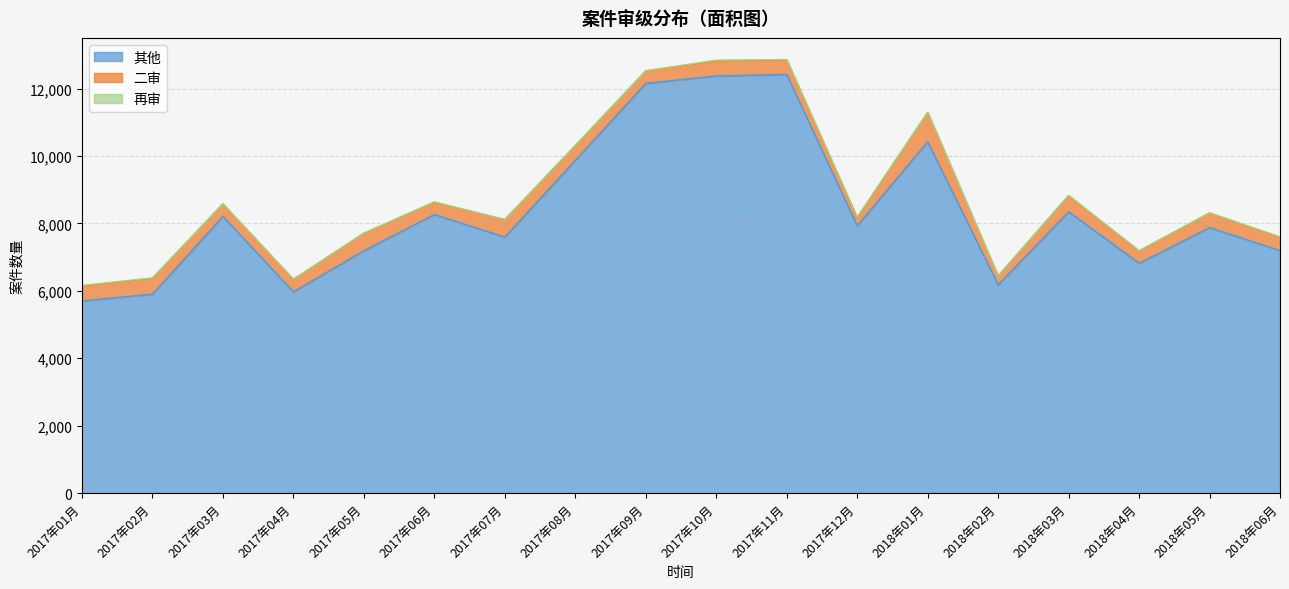

Which series has the largest total across all categories?

其他